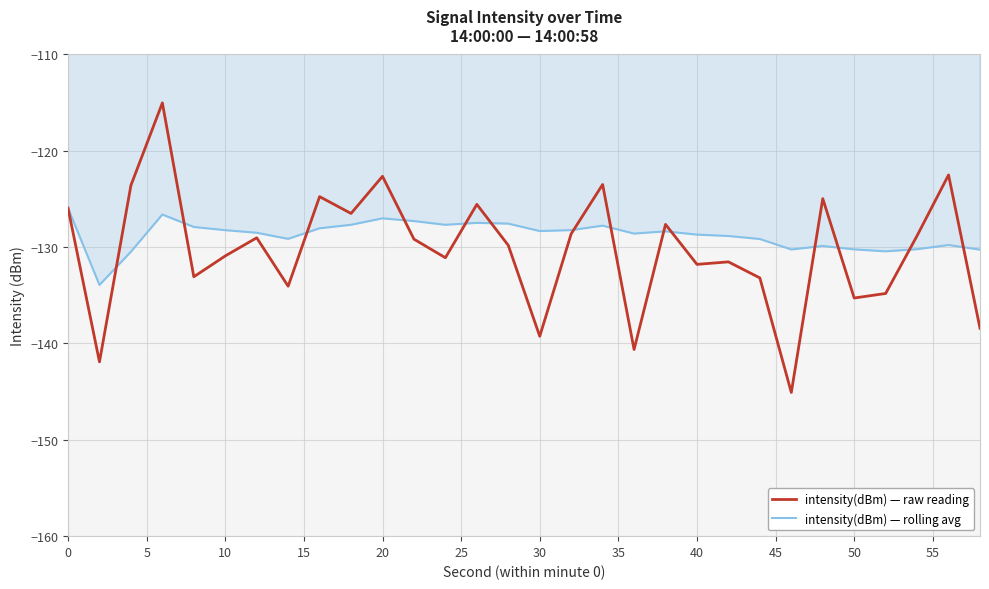

List the series in order of their peak value, highest first.

intensity(dBm) — raw reading, intensity(dBm) — rolling avg